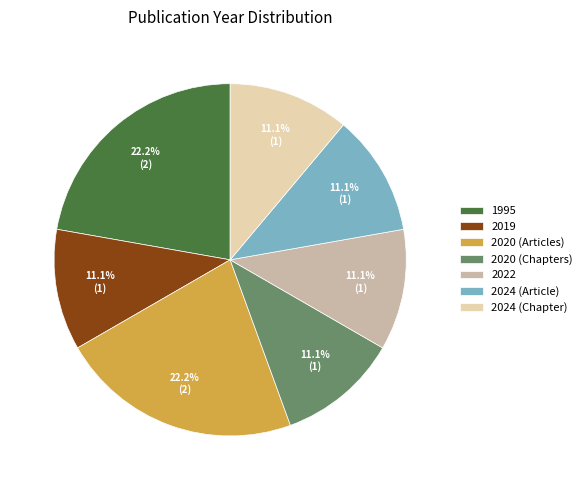

Is there a majority slice in this chart?

No